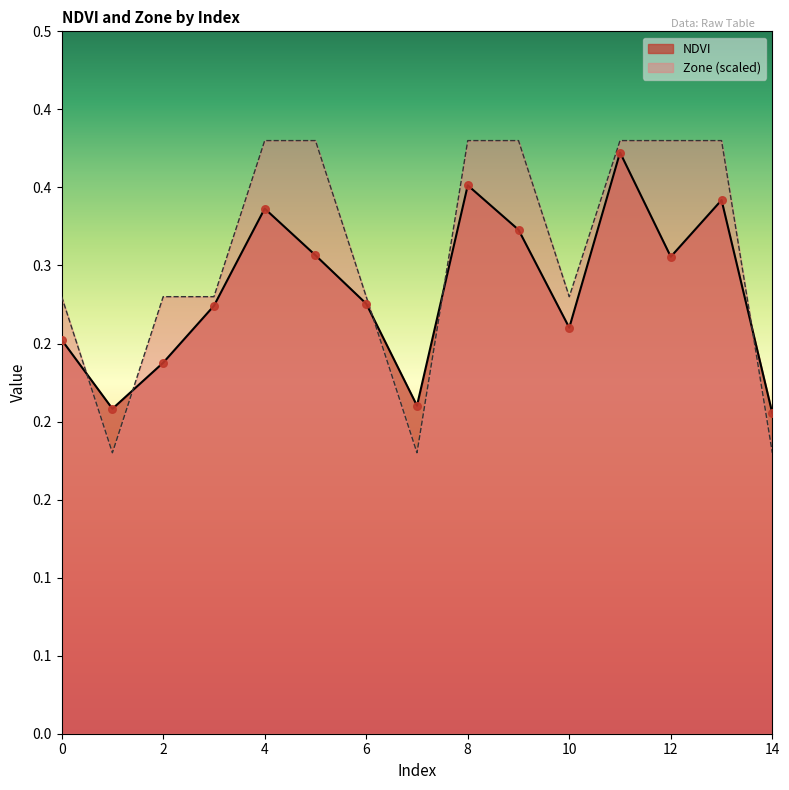

Which series has the largest total across all categories?

Zone (scaled)